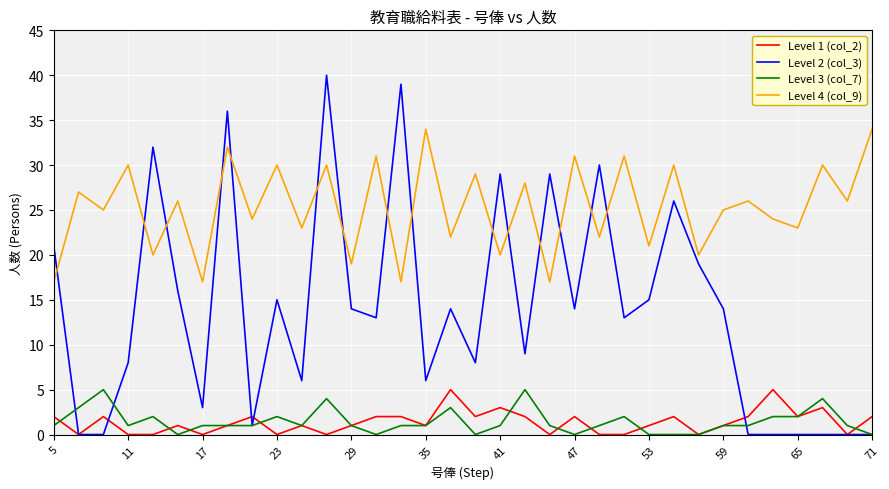

True or false: Level 3 (col_7) and Level 4 (col_9) cross at least once.

False